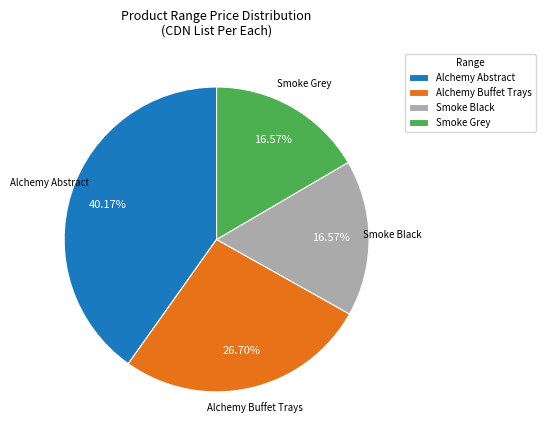

Is it true that Alchemy Abstract is 27% of the pie?

False